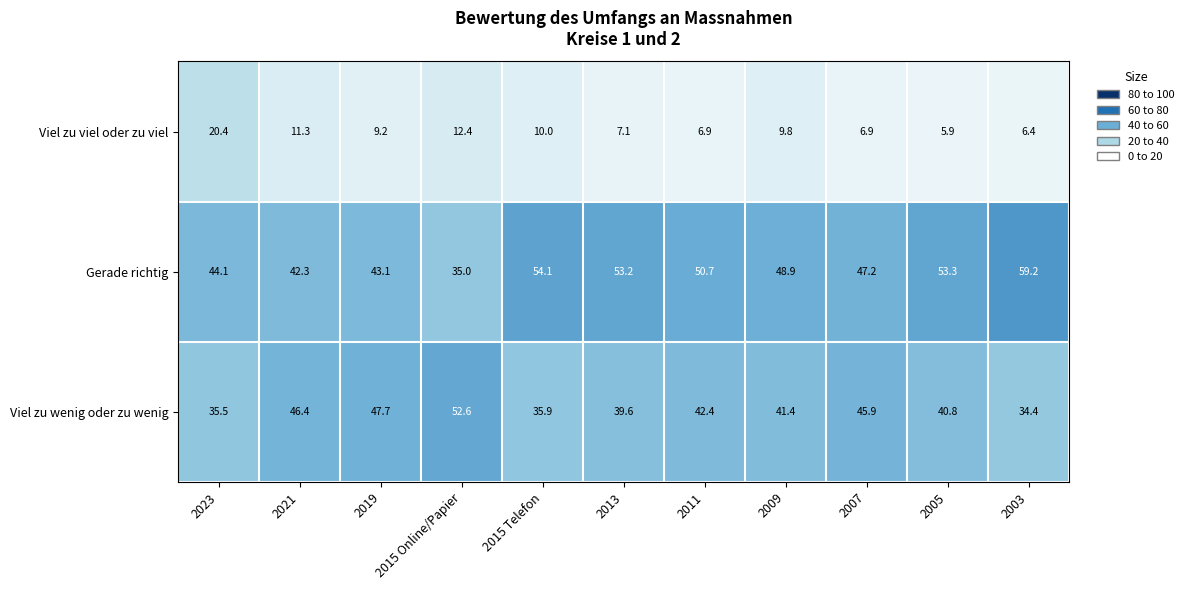

What is the sum of all Viel zu viel oder zu viel values?

106.3